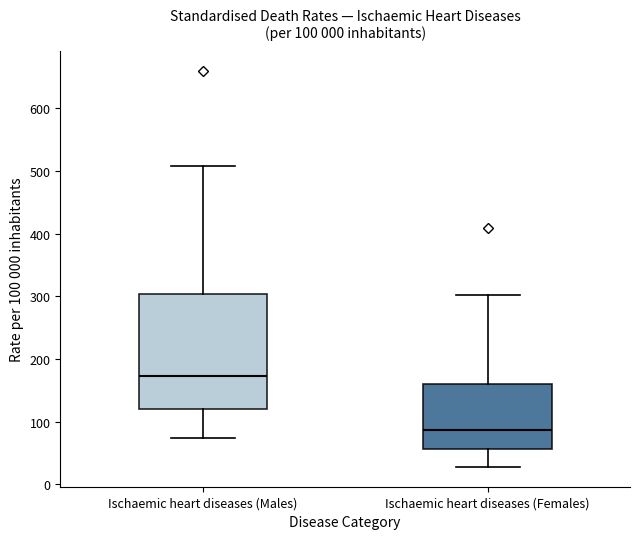

Which box is the tallest, from its lower edge to its upper edge?

Ischaemic heart diseases (Males)